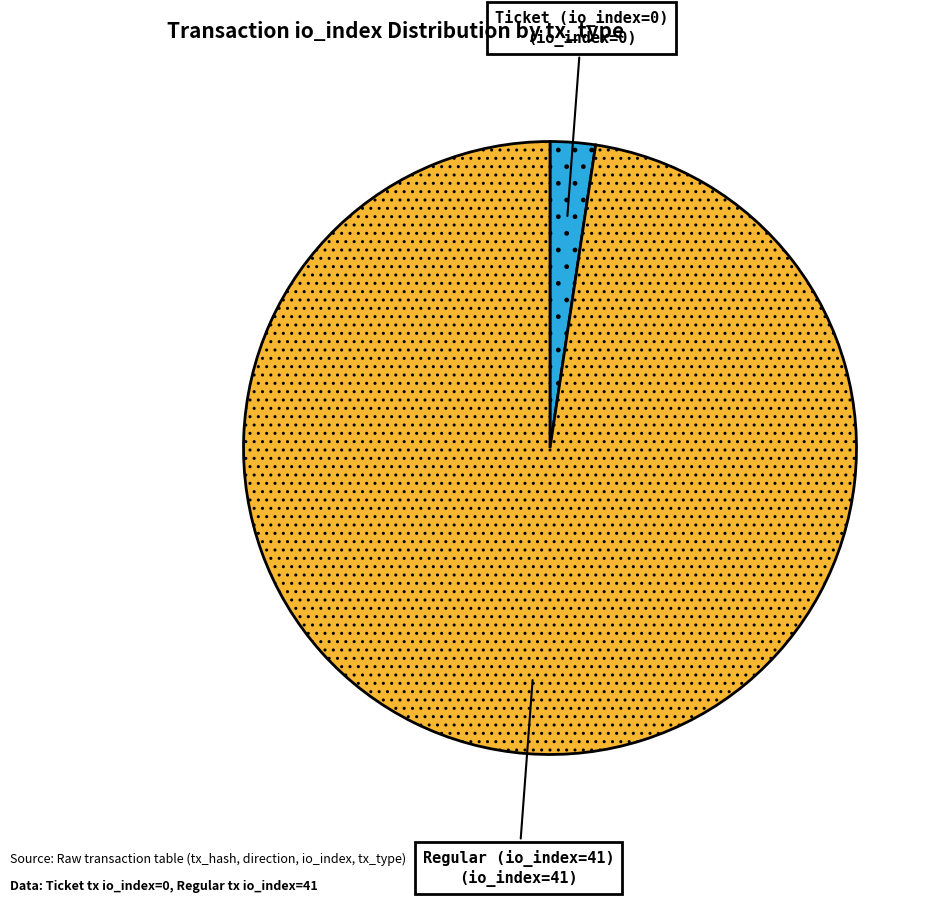

Which slice is the largest?

Regular (io_index=41)